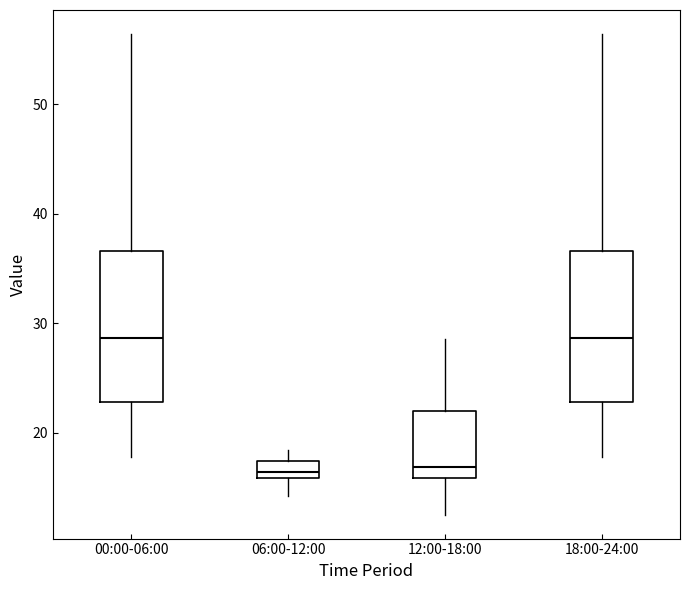

Where does the lower whisker of the box for 00:00-06:00 end on the y-axis? The values are not printed on the chart, so give them approximately, as read against the axis.

18